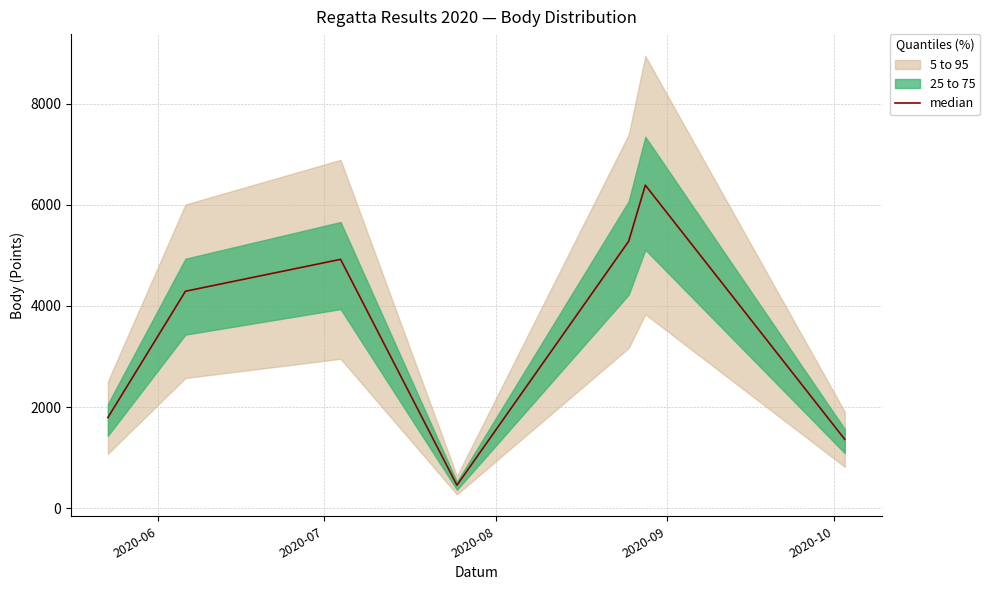

How many values are below 4290?

3